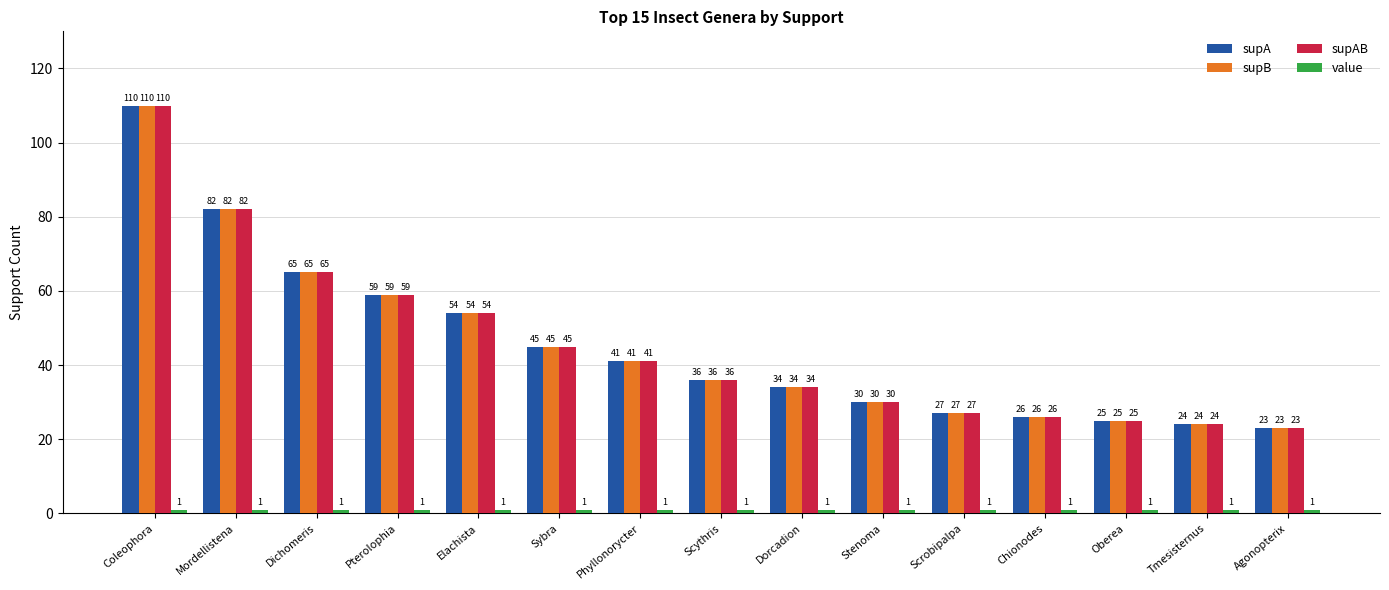

What position from the left is Dichomeris?

3